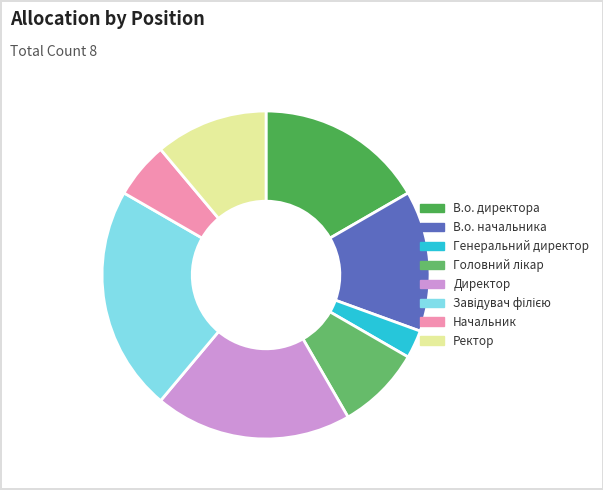

What portion of the pie excludes Ректор?

88.9%